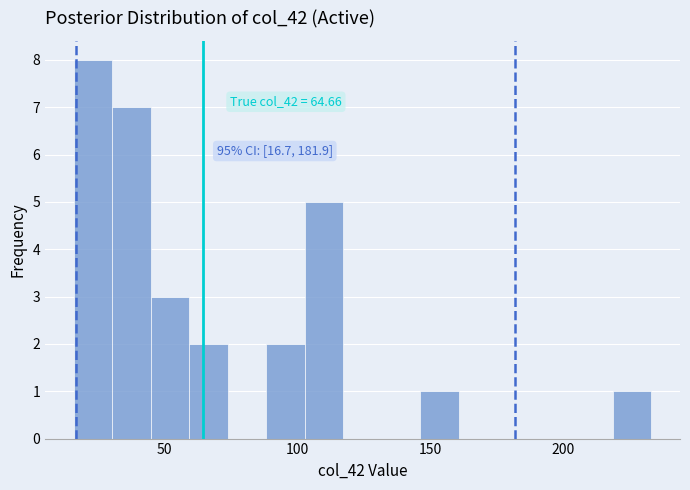

Around what value on the x-axis is the tallest bar? Give the approximate position of its centre, as read against the axis.

25